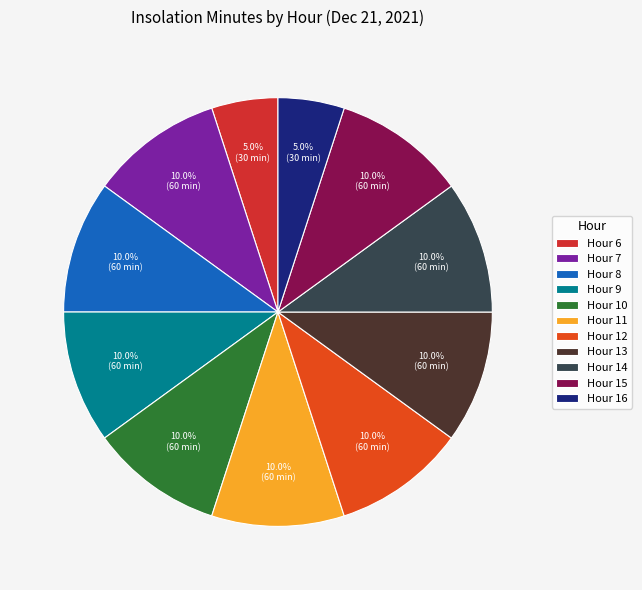

How many slices are in this pie chart?

11